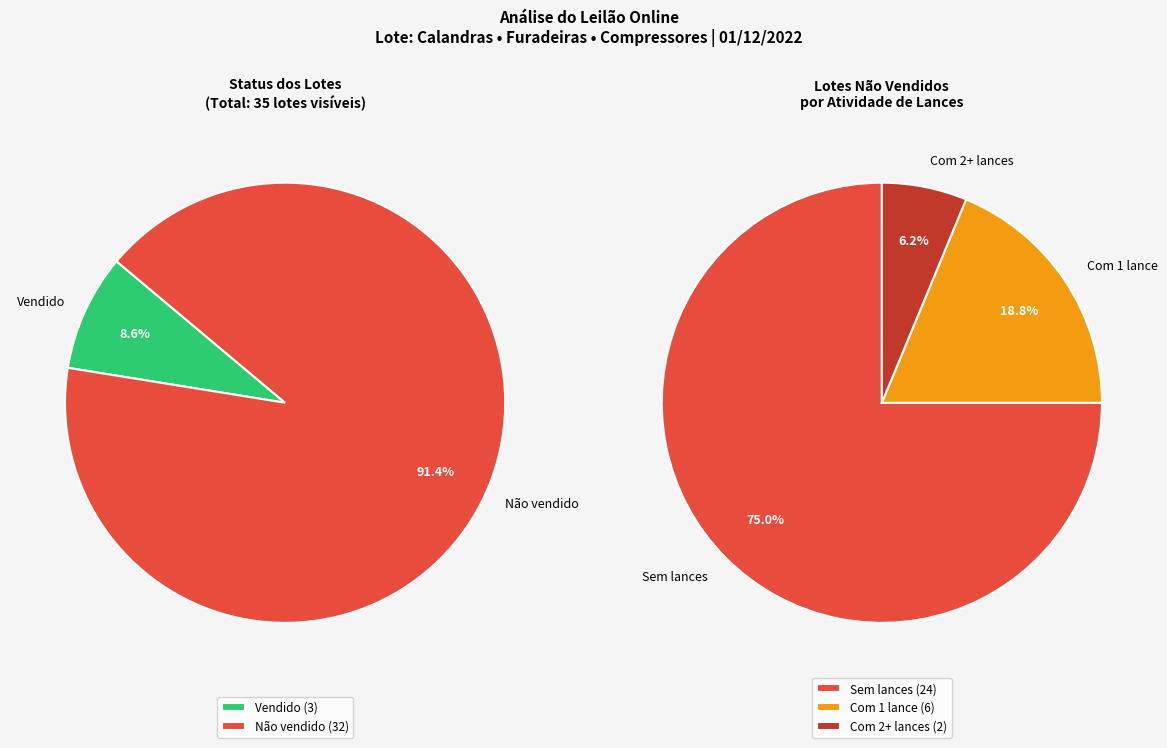

Does Com lance (Não vendido) represent more than half of the total?

No